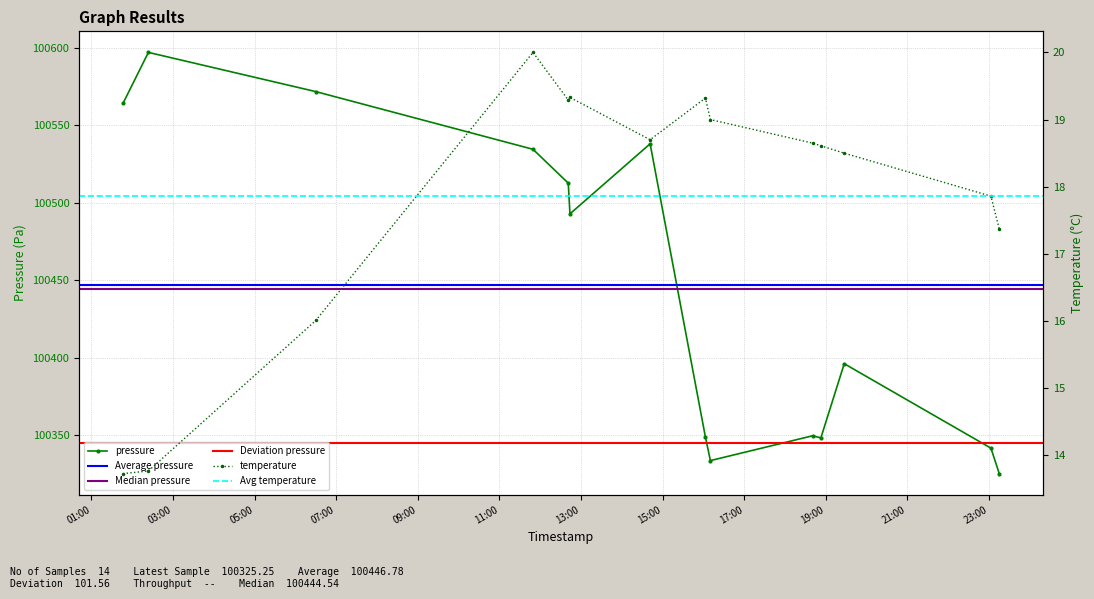

How many categories are shown in the chart?

14